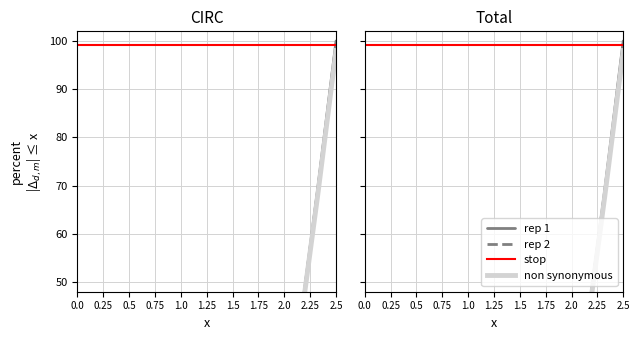

At how many categories does at least one series exceed 43?

15